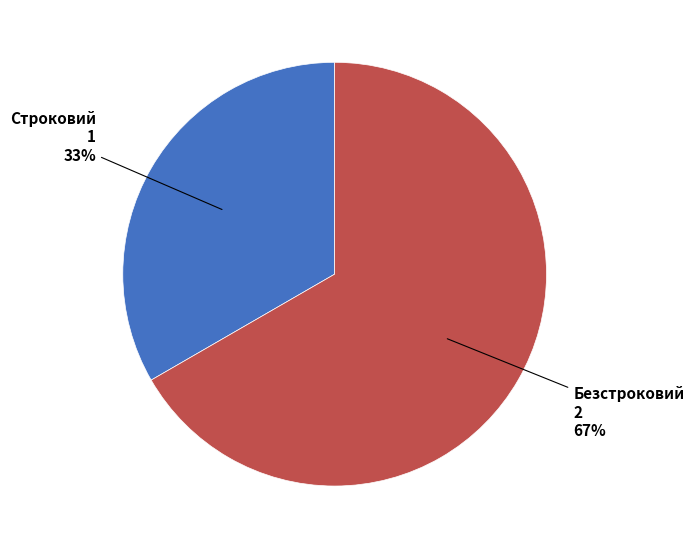

To the nearest percent, what is the average slice percentage?

50%